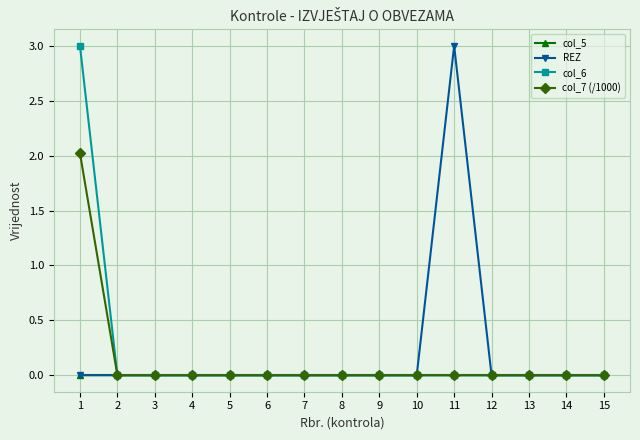

What is the highest value of the col_6 series?

3.0